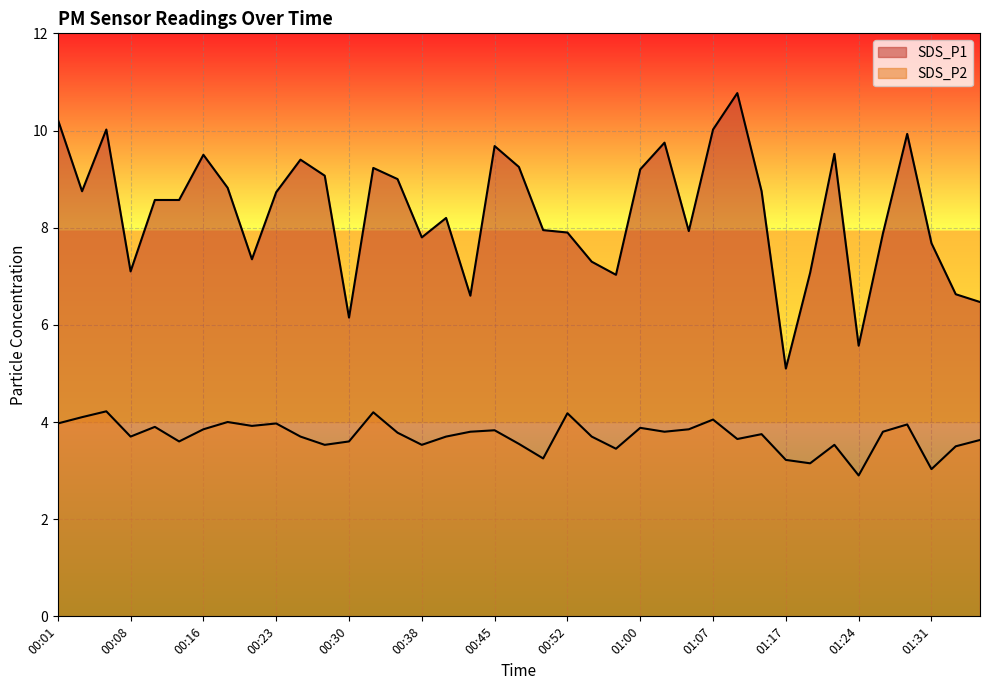

At 00:52, list the series in order from smallest to largest.

SDS_P2, SDS_P1